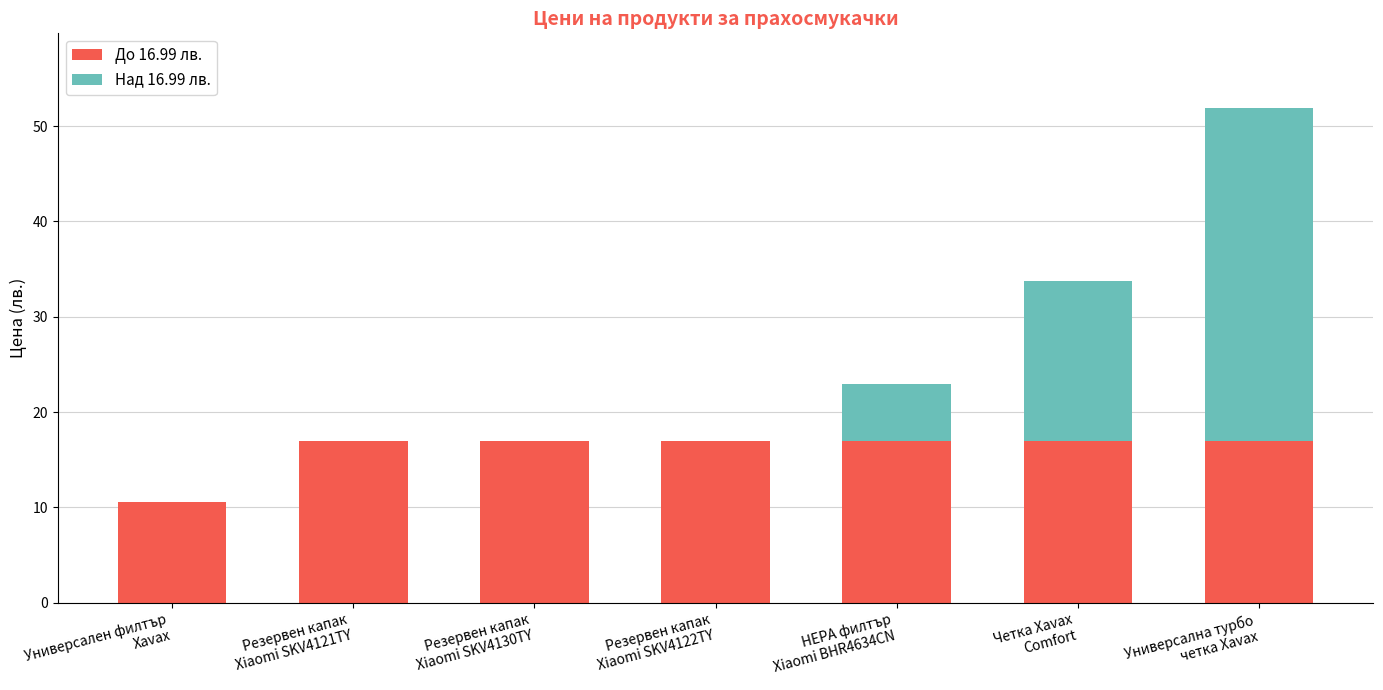

Where does the До 16.99 лв. series first go above 16?

Резервен капак
Xiaomi SKV4121TY